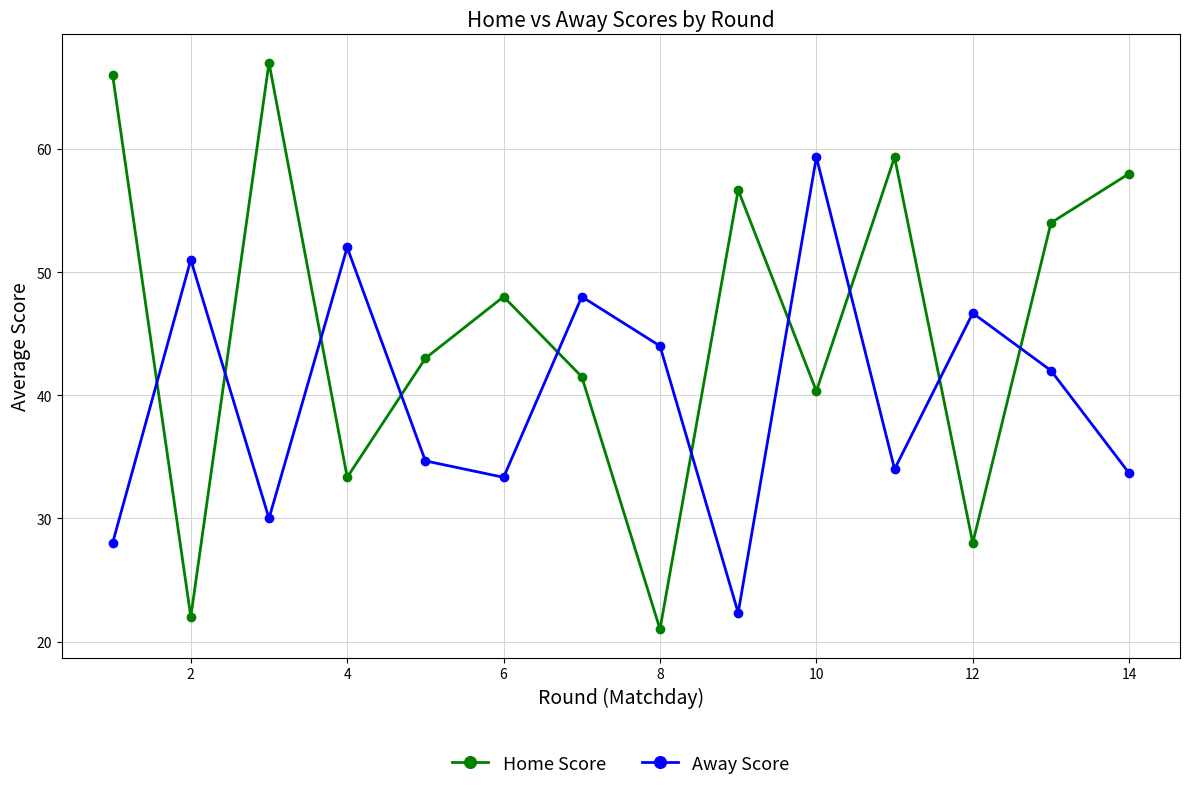

List the series in order of their overall mean, lowest first.

Away Score, Home Score